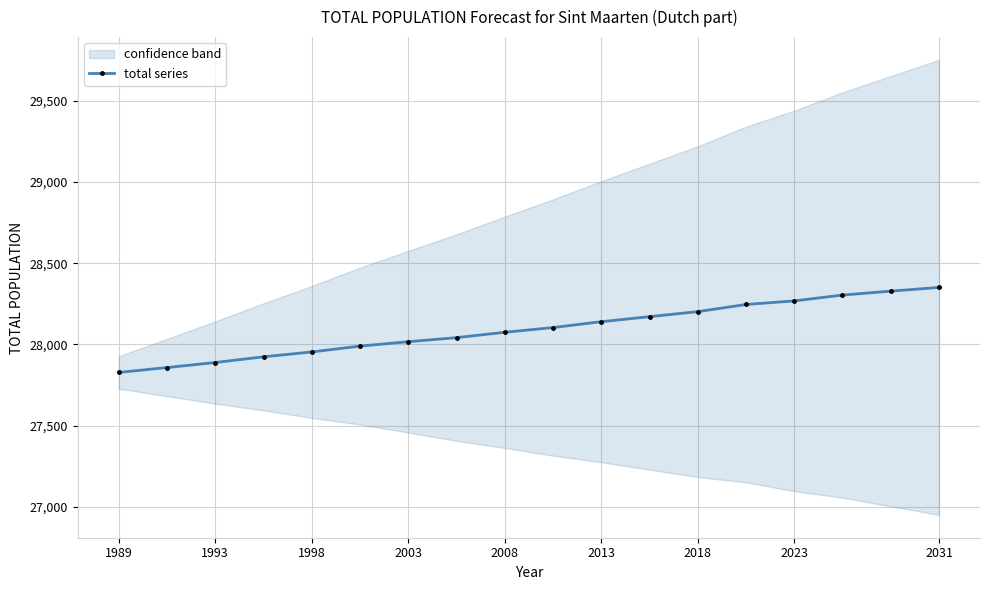

Is it true that total series equals 44294 at 2031?

False